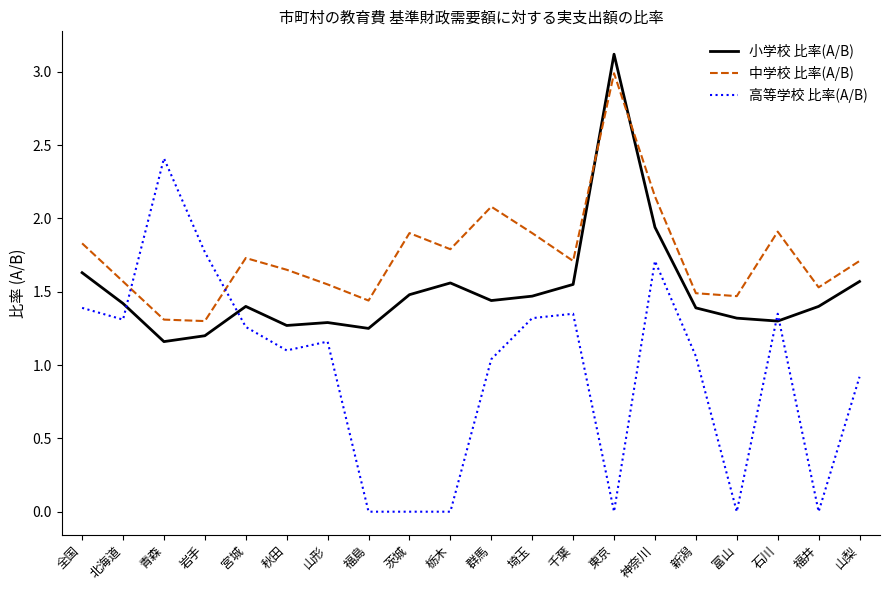

Which series has the widest spread of values?

高等学校 比率(A/B)